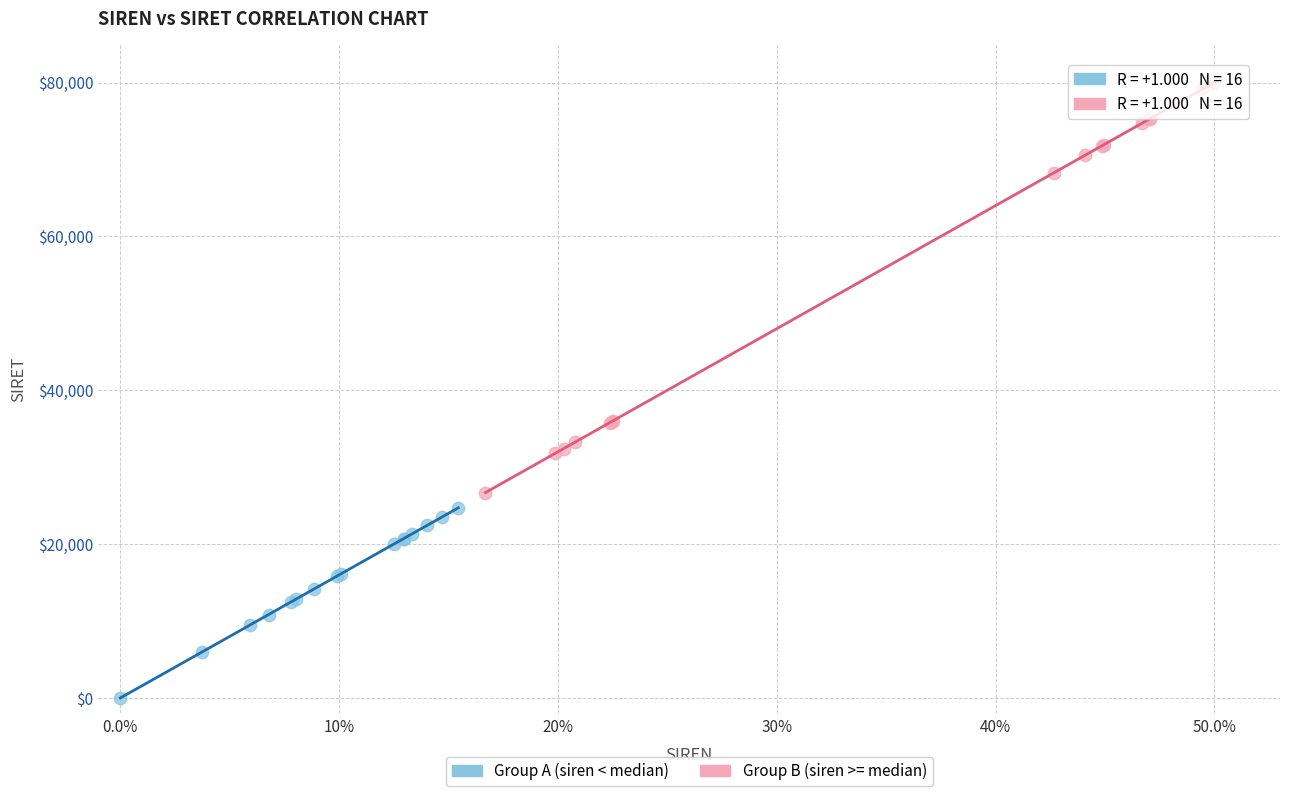

Which series contains the highest Y value?

Group B (siren >= median)